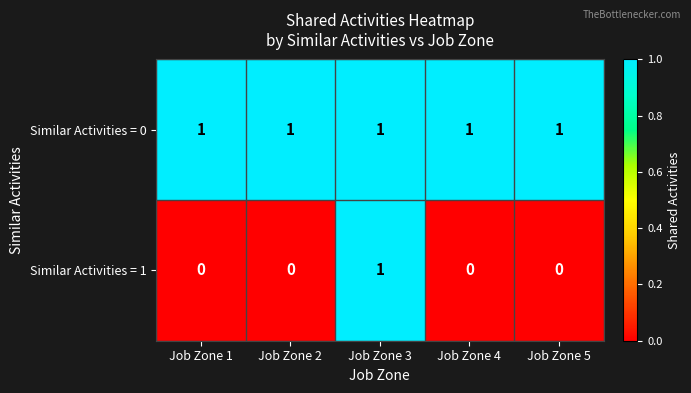

Rank the series at Job Zone 5 from highest to lowest value.

Similar Activities = 0, Similar Activities = 1